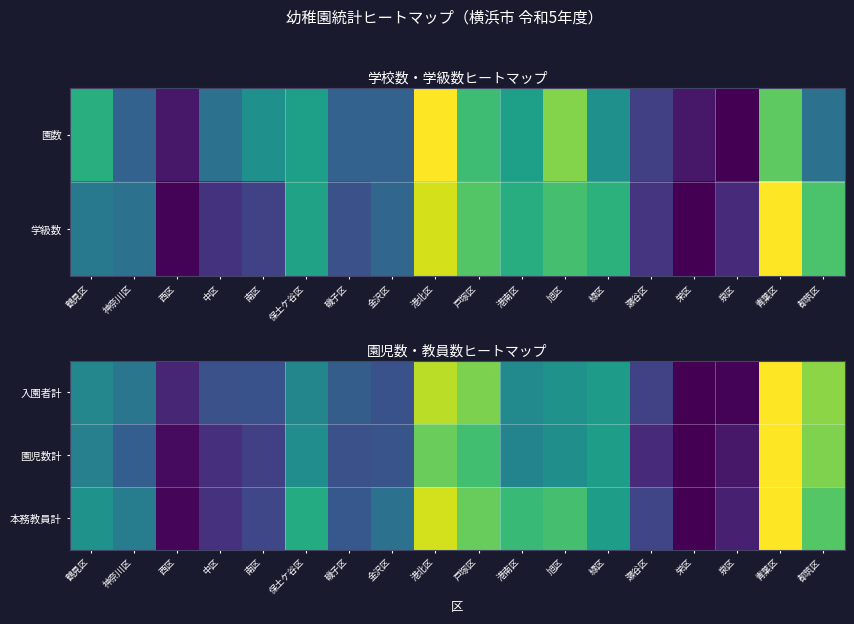

Rank the series at 戸塚区 from highest to lowest value.

入園者計, 本務教員計, 園児数計